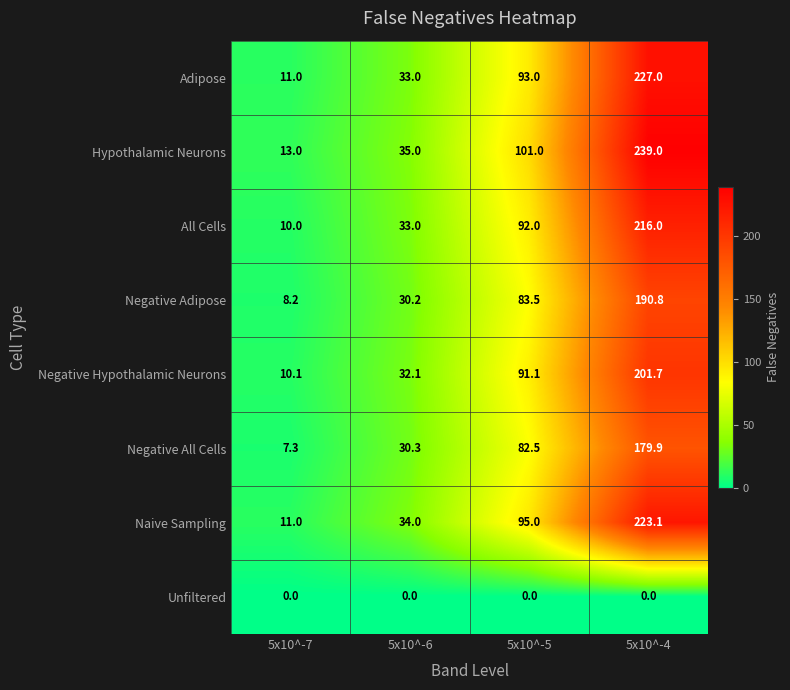

List the labels in order of Negative Hypothalamic Neurons value, smallest first.

5x10^-7, 5x10^-6, 5x10^-5, 5x10^-4